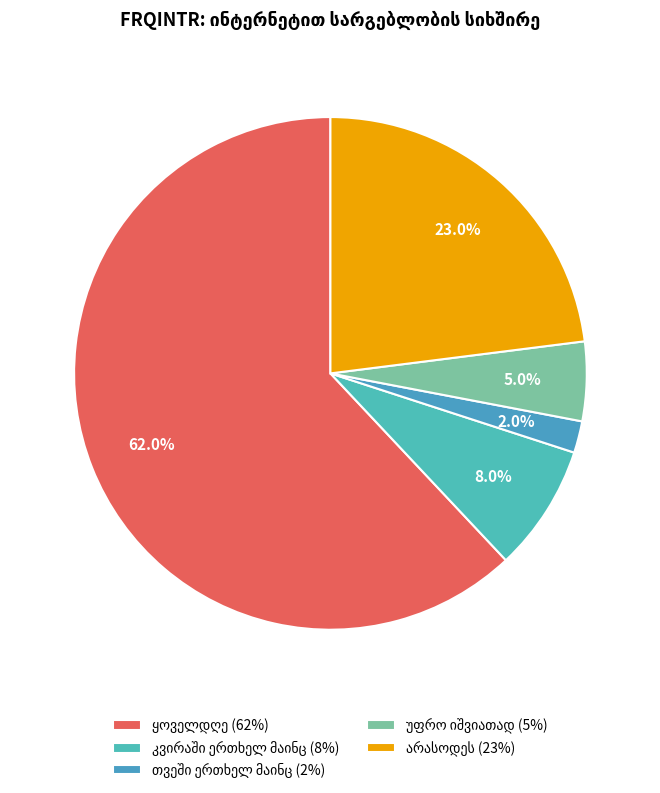

Is არ ვიცი/უარი პასუხზე the majority of the pie?

No